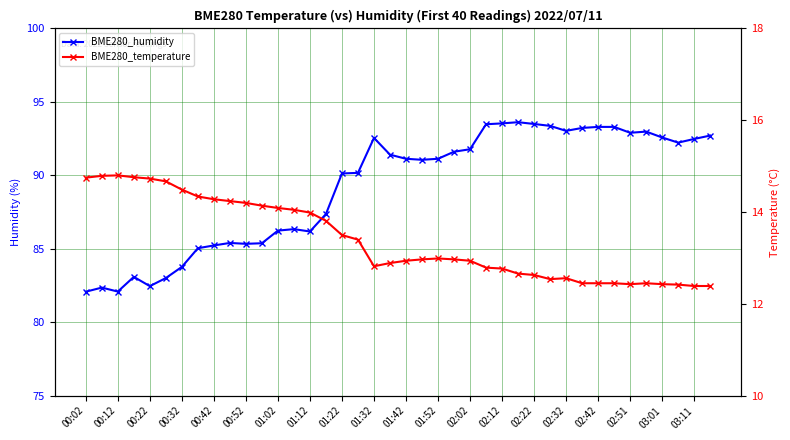

At 00:12, list the series in order from largest to smallest.

BME280_humidity, BME280_temperature